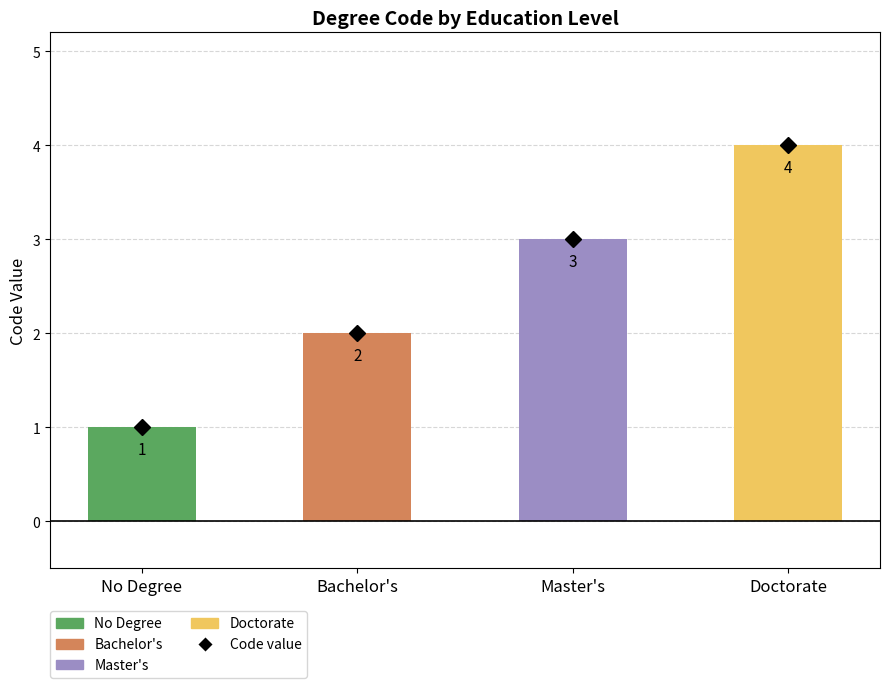

Count the values in the range 2 to 4.

3